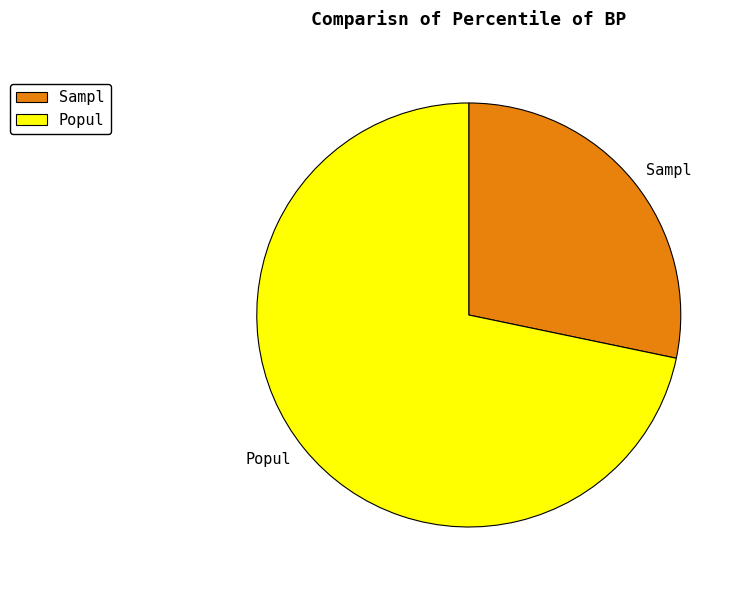

The Popul slice represents 64% of the pie. True or false?

False